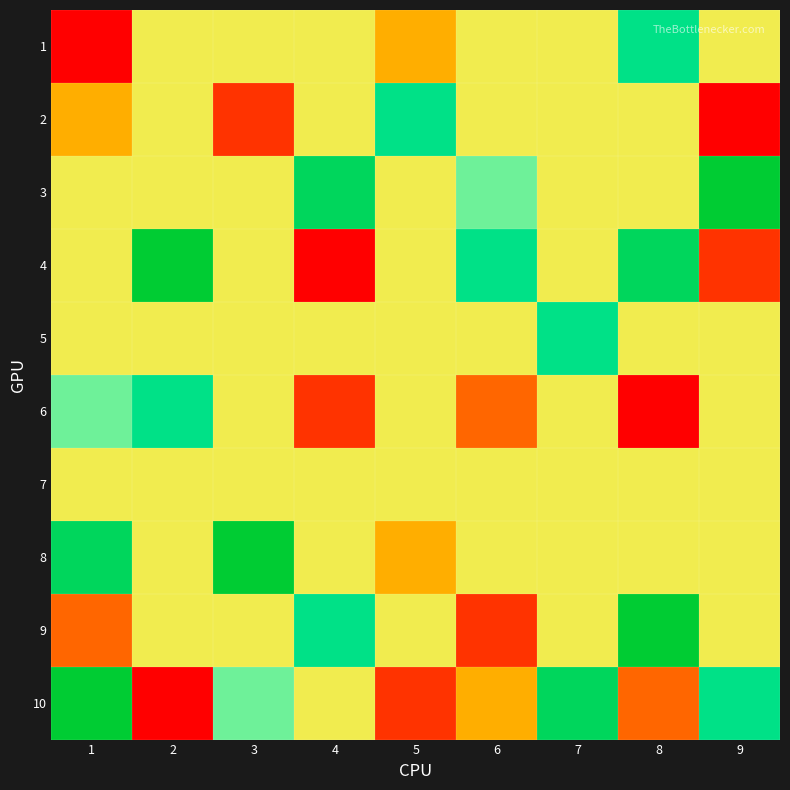

Reading right to left, list all the values displayed in this chart.

1: 9=5	8=7	7=5	6=5	5=4	4=5	3=5	2=5	1=1
2: 9=1	8=5	7=5	6=5	5=7	4=5	3=2	2=5	1=4
3: 9=9	8=5	7=5	6=6	5=5	4=8	3=5	2=5	1=5
4: 9=2	8=8	7=5	6=7	5=5	4=1	3=5	2=9	1=5
5: 9=5	8=5	7=7	6=5	5=5	4=5	3=5	2=5	1=5
6: 9=5	8=1	7=5	6=3	5=5	4=2	3=5	2=7	1=6
7: 9=5	8=5	7=5	6=5	5=5	4=5	3=5	2=5	1=5
8: 9=5	8=5	7=5	6=5	5=4	4=5	3=9	2=5	1=8
9: 9=5	8=9	7=5	6=2	5=5	4=7	3=5	2=5	1=3
10: 9=7	8=3	7=8	6=4	5=2	4=5	3=6	2=1	1=9